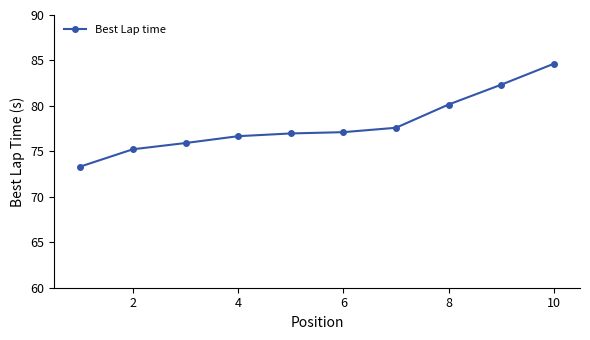

What is the minimum value shown in the chart?

73.3